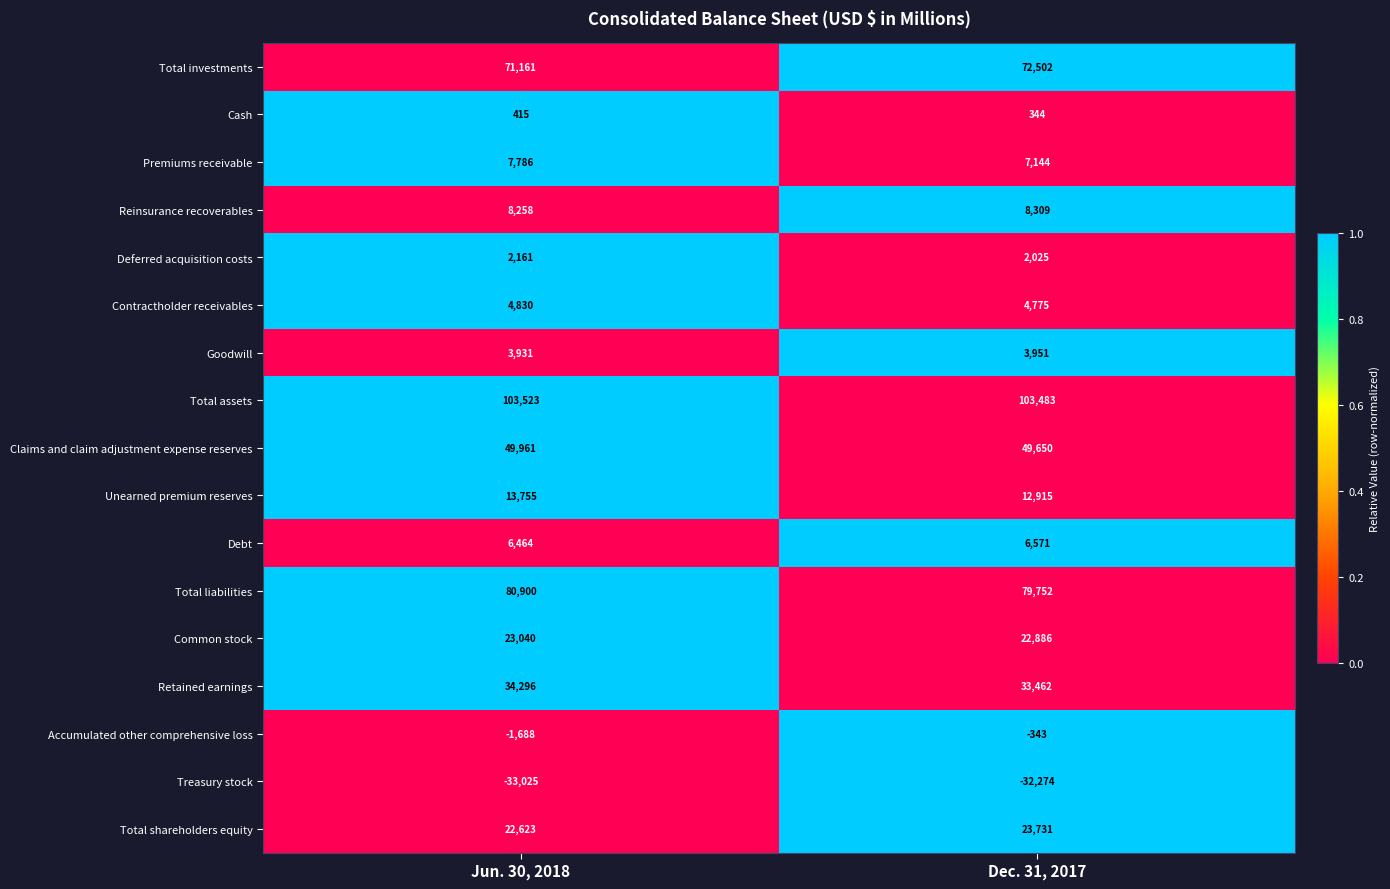

What is the smallest value displayed?

-33025